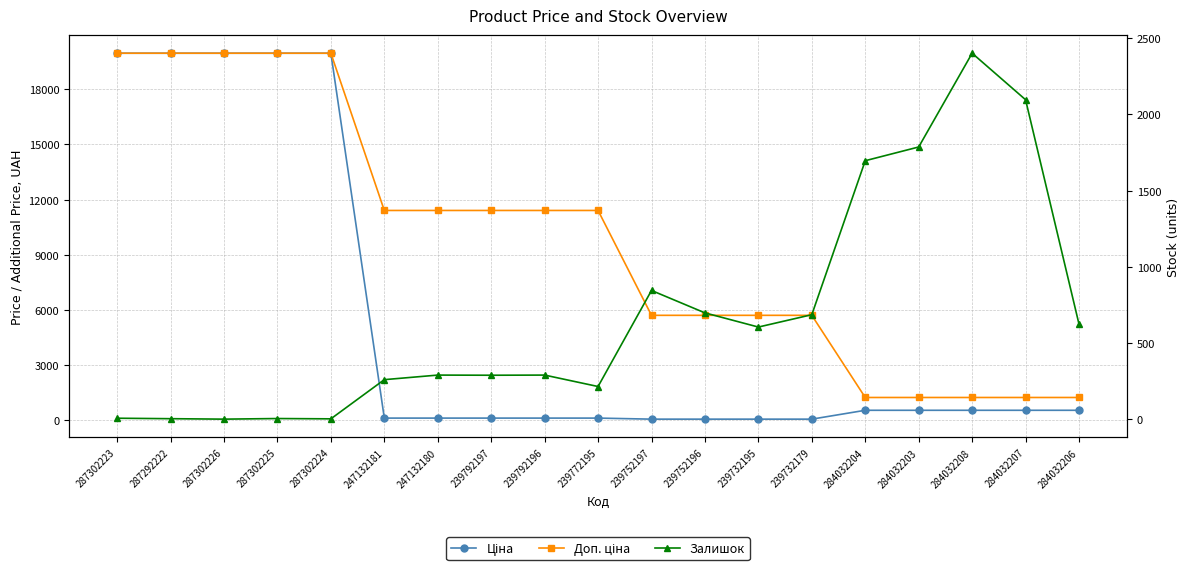

What is the value of the Ціна point at the 4th from the left?

19964.2